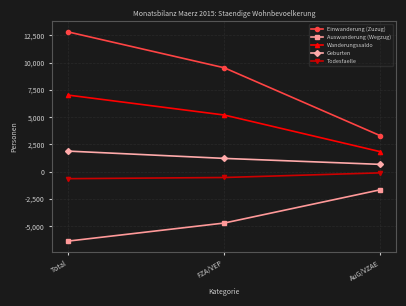

Which series has the widest spread of values?

Einwanderung (Zuzug)